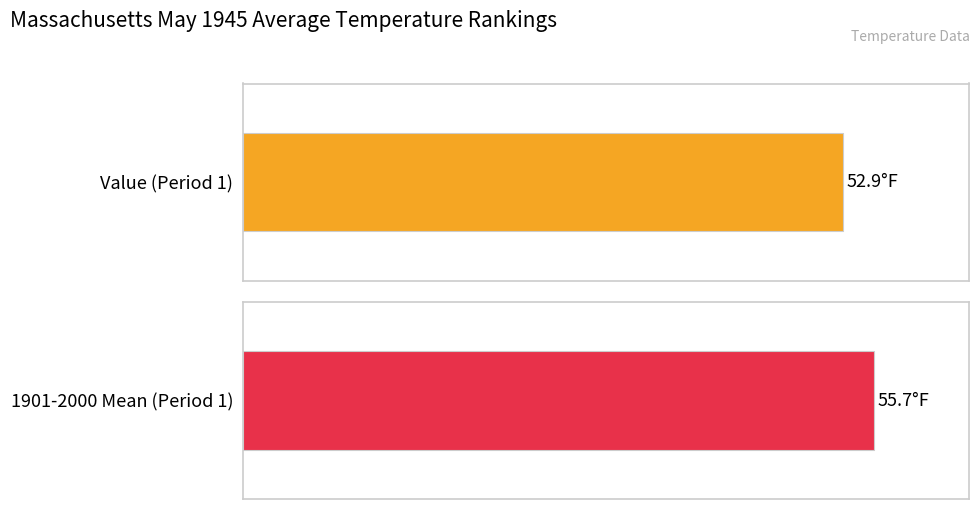

Where does the 1901-2000 Mean series first go above 42?

1